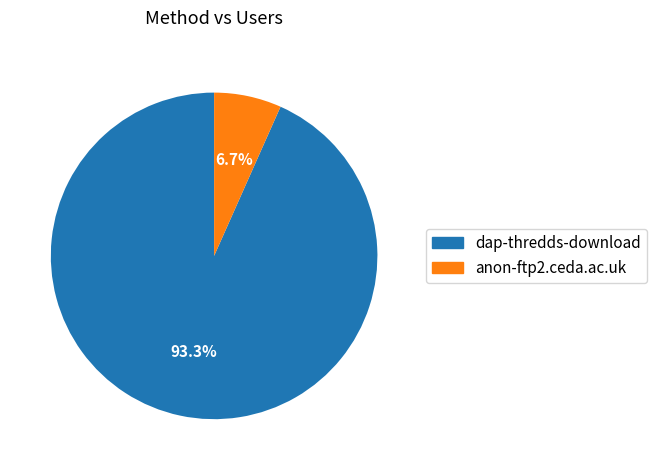

To the nearest percent, what is the difference between the dap-thredds-download and anon-ftp2.ceda.ac.uk slice percentages?

87%